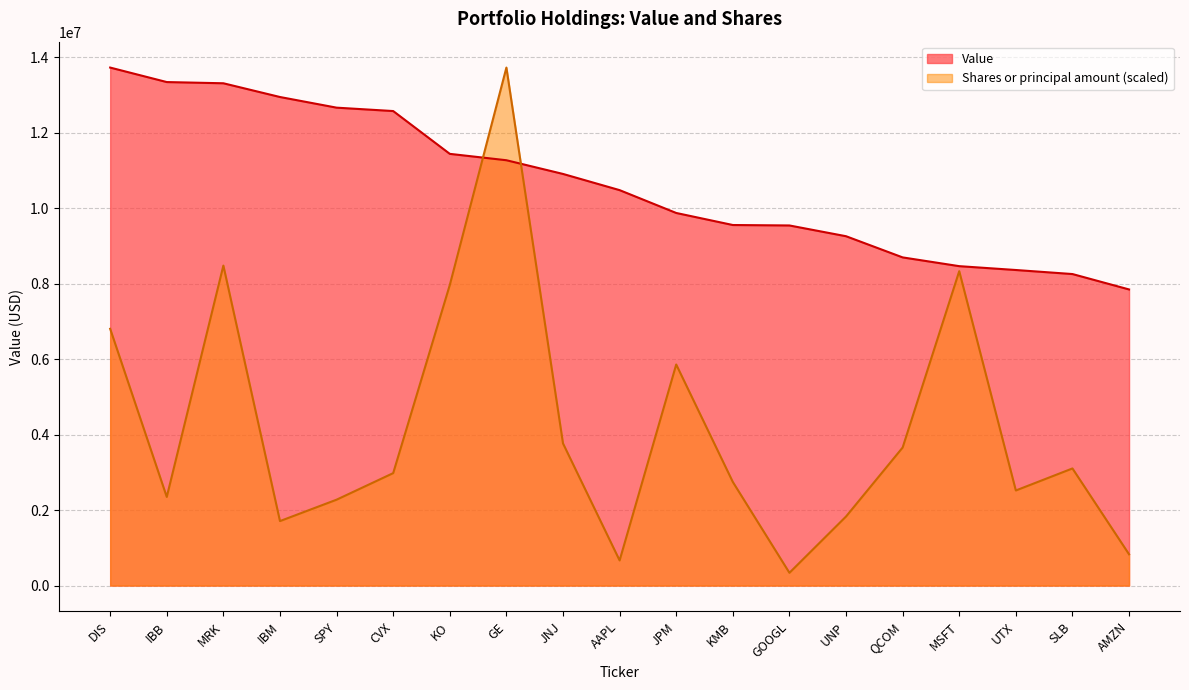

Reading left to right, extract all data points from this chart.

Value: 13723000.0	13339000.0	13307000.0	12943000.0	12661000.0	12571000.0	11437000.0	11268000.0	10905000.0	10476000.0	9871000.0	9552000.0	9540000.0	9255000.0	8694000.0	8462000.0	8360000.0	8253000.0	7845000.0
Shares or principal amount: 6802861.7	2348489.3	8477228.6	1708634.8	2275504.7	2978967.4	7963041.6	13723000.0	3766058.4	666379.1	5856651.8	2745089.9	338229.8	1829966.1	3657144.6	8329260.1	2519490.8	3102917.4	828905.1